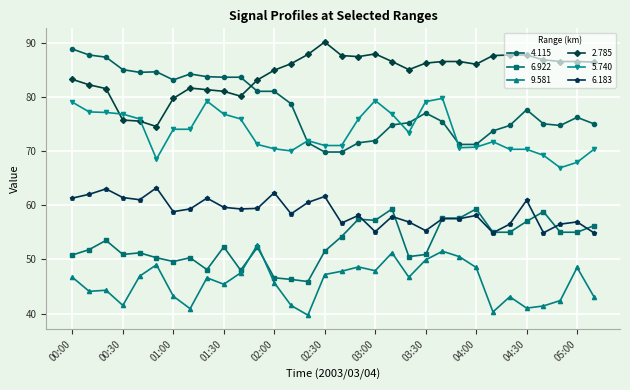

True or false: 6.922 has more than 2 interior local peaks.

True